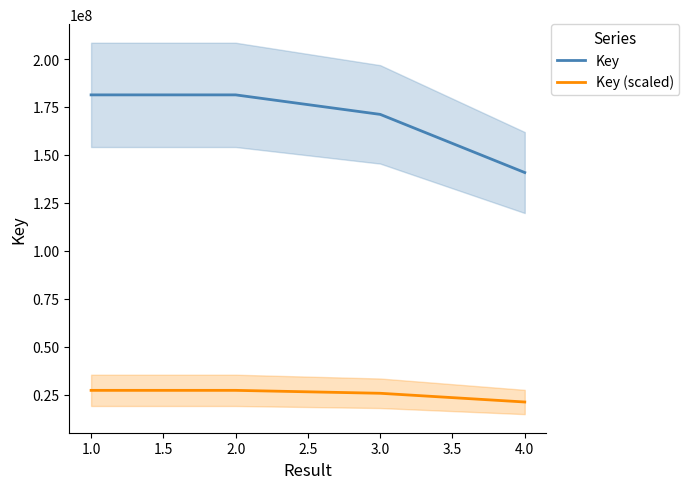

Is the value of Key (scaled) at 4.0 greater than the value of Key at 4.0?

No